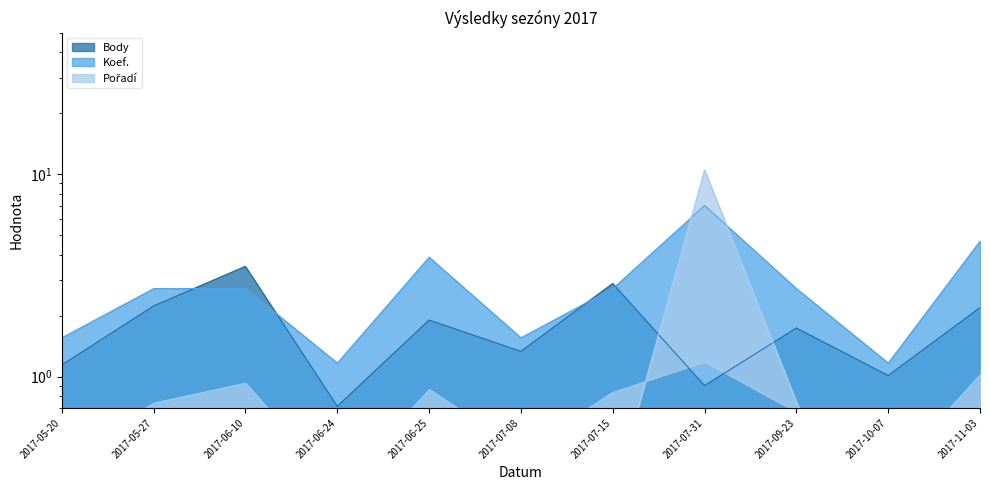

In Body, how many points are higher than both neighbors (excluding endpoints)?

4